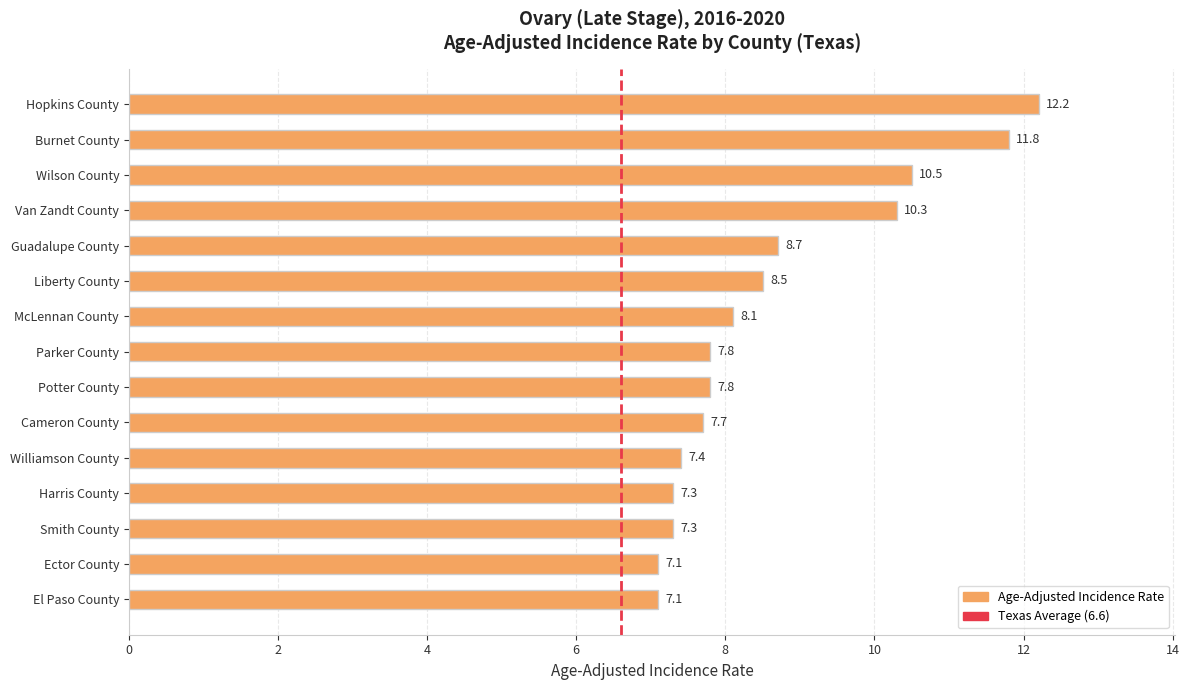

What is the ratio of the value at Potter County to the value at Cameron County?

1.0